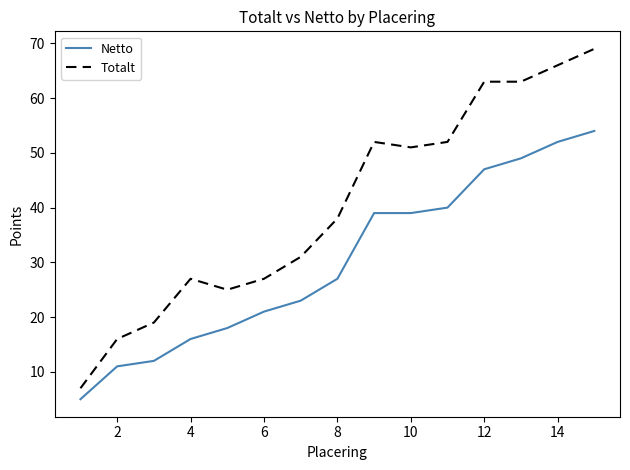

Rank the series by their maximum value, from lowest to highest.

Netto, Totalt